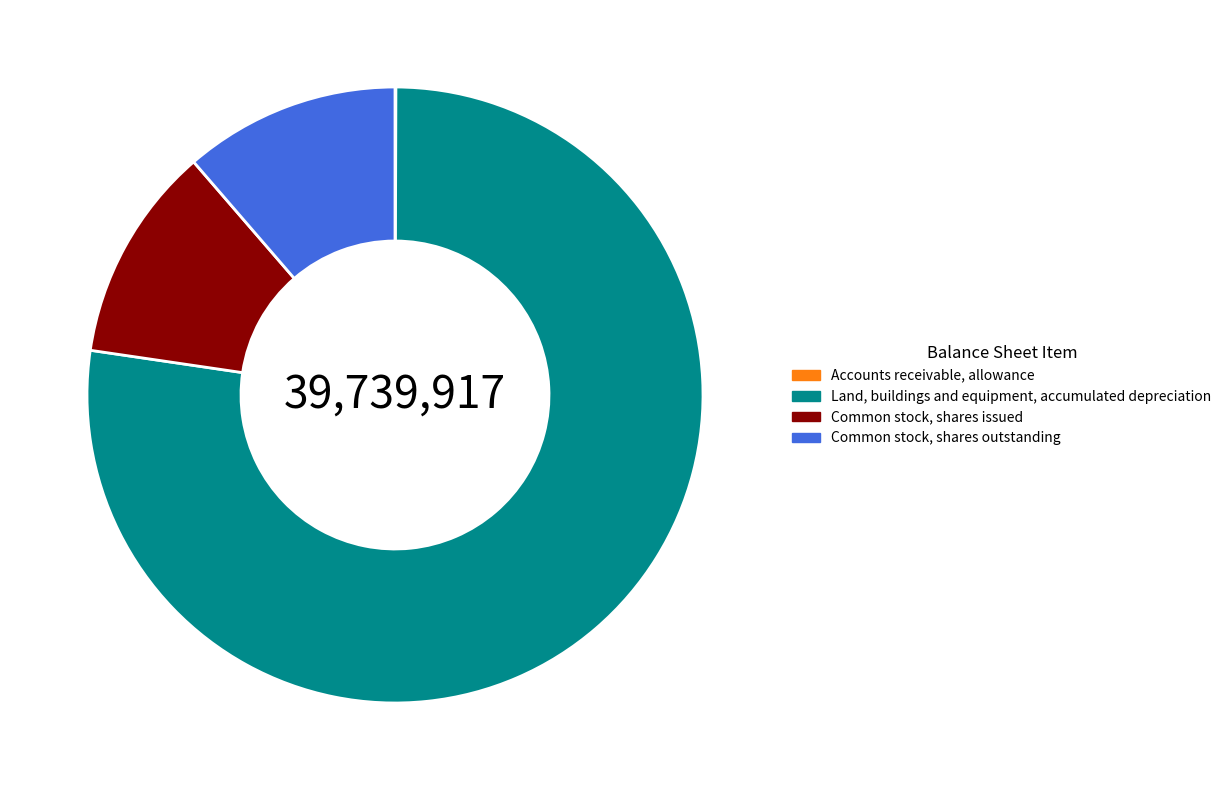

Does any single category account for the majority?

Yes